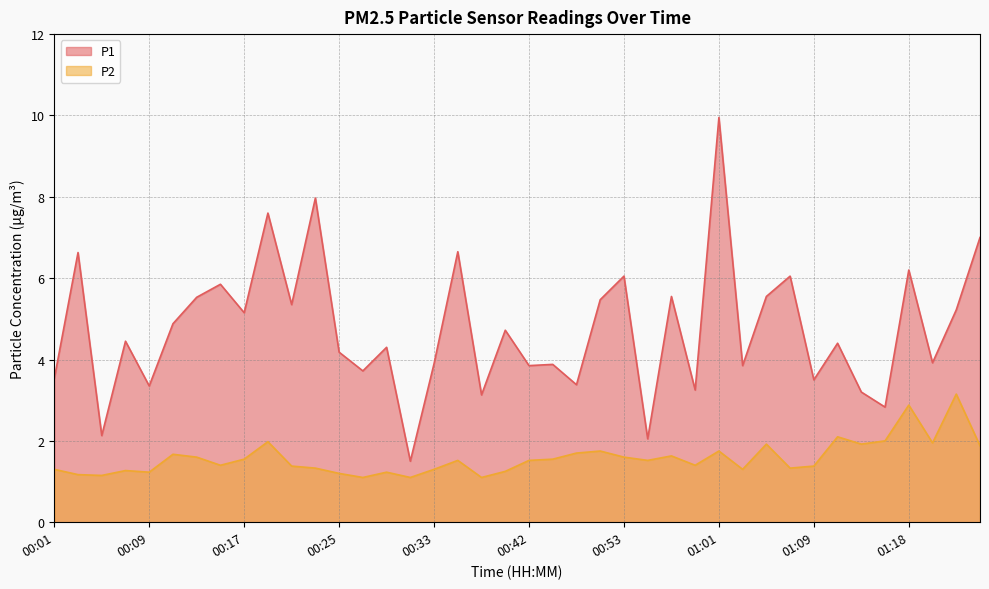

Which category has the lowest value in the P2 series?

00:27